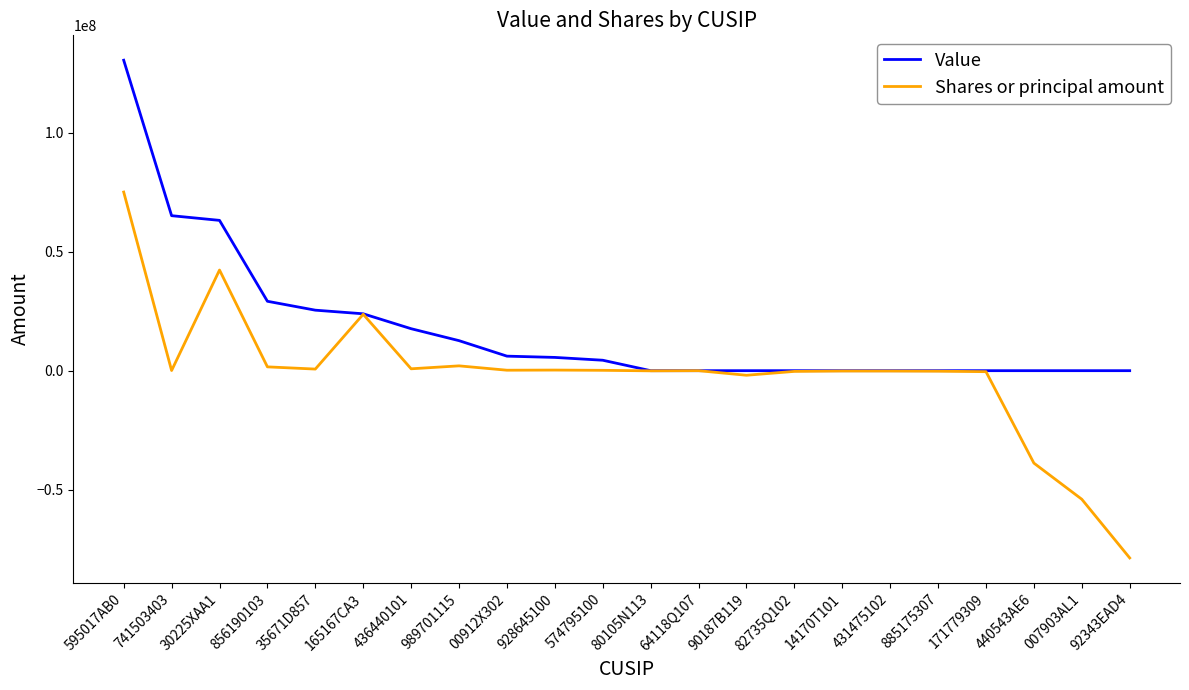

True or false: Value has a value of 58878730 at 92343EAD4.

False